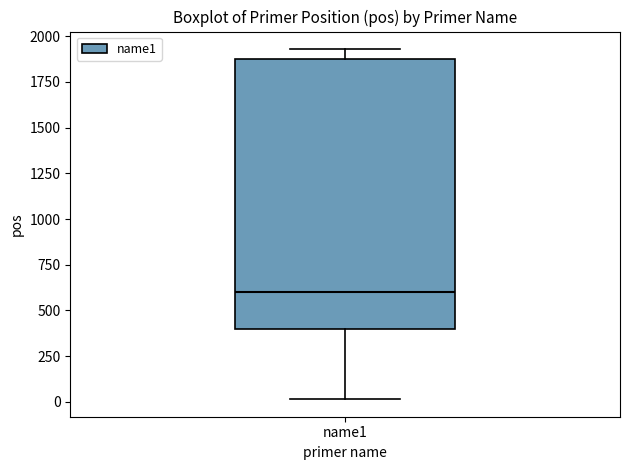

Transcribe this box plot: give where the median line is, the range the box spans, and where the two whiskers end, as read against the y-axis. The values are not printed on the chart, so give them approximately, as read against the axis.

median 600, box 400 to 1900, whiskers 0 to 1950